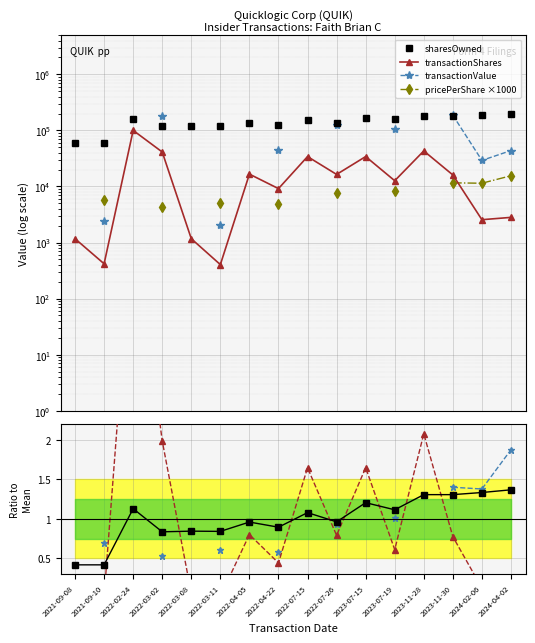

What is the average value of the sharesOwnedFollowingTransaction series?

140800